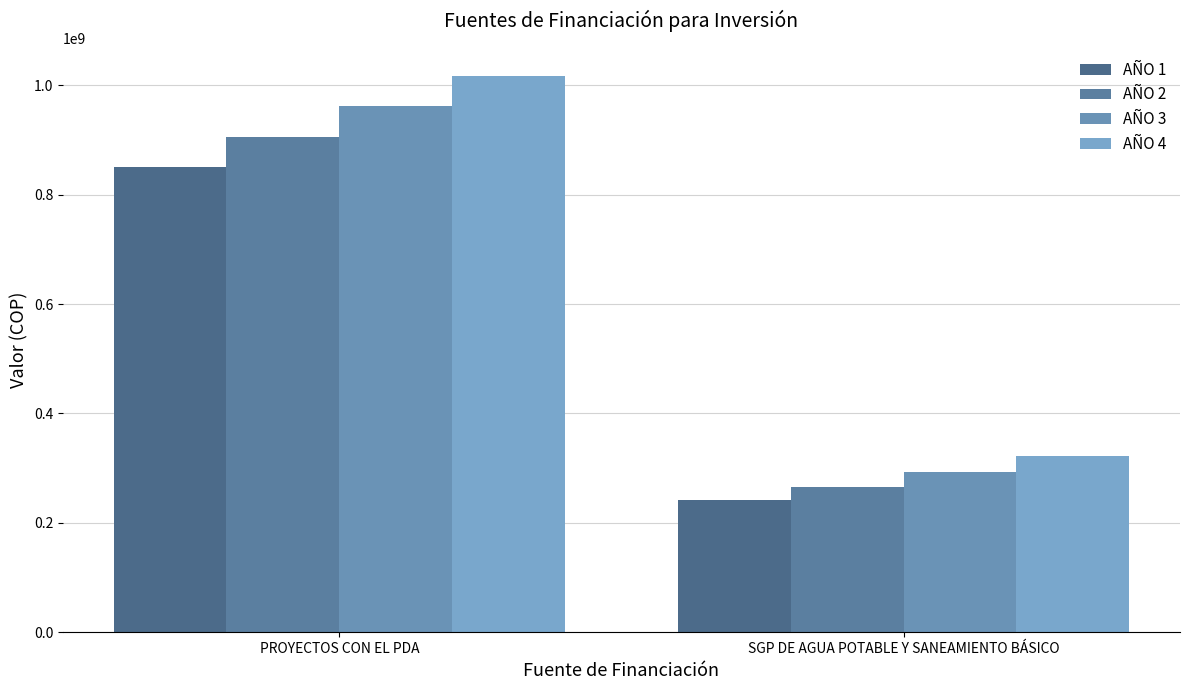

Which series has the widest spread of values?

AÑO 4